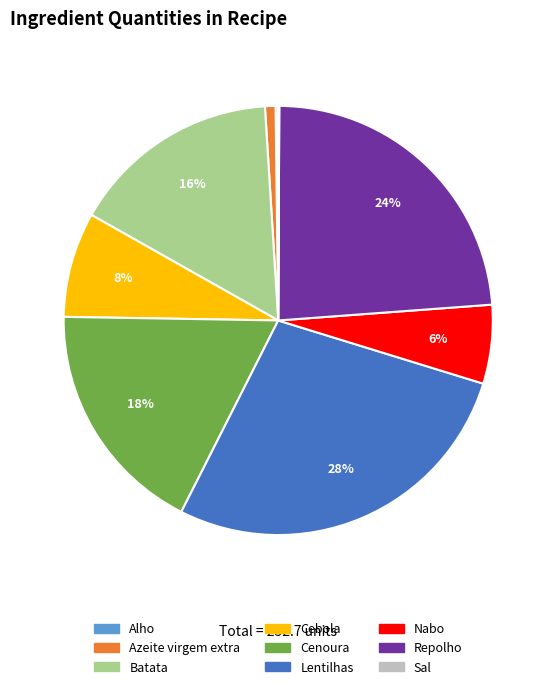

Is the sum of Azeite virgem extra and Batata greater than half?

No